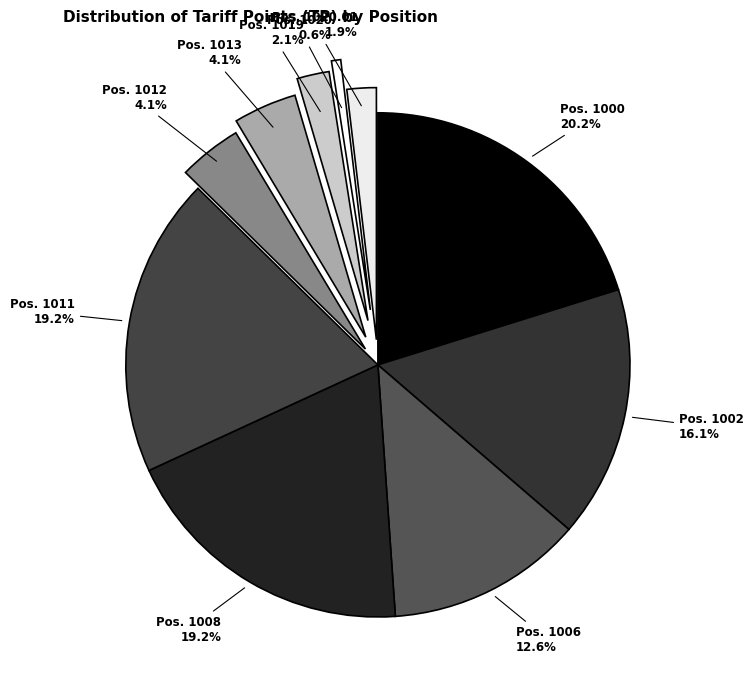

Which has a higher value, Pos. 1008 or Pos. 1020.01?

Pos. 1008